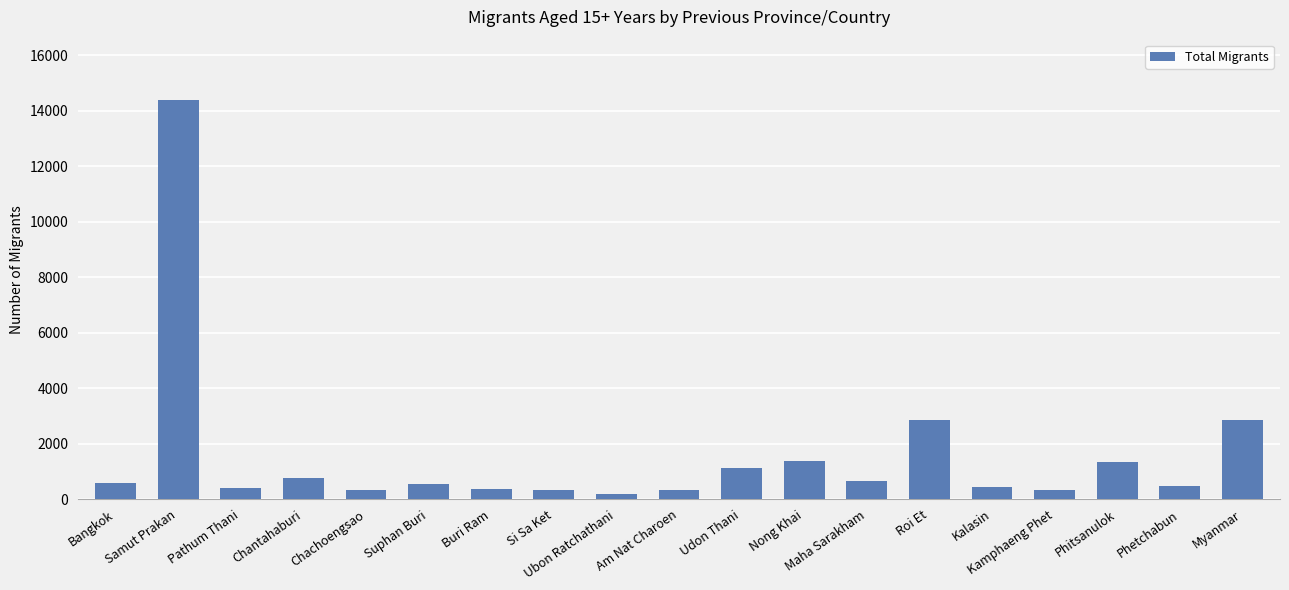

What position from the left is Buri Ram?

7